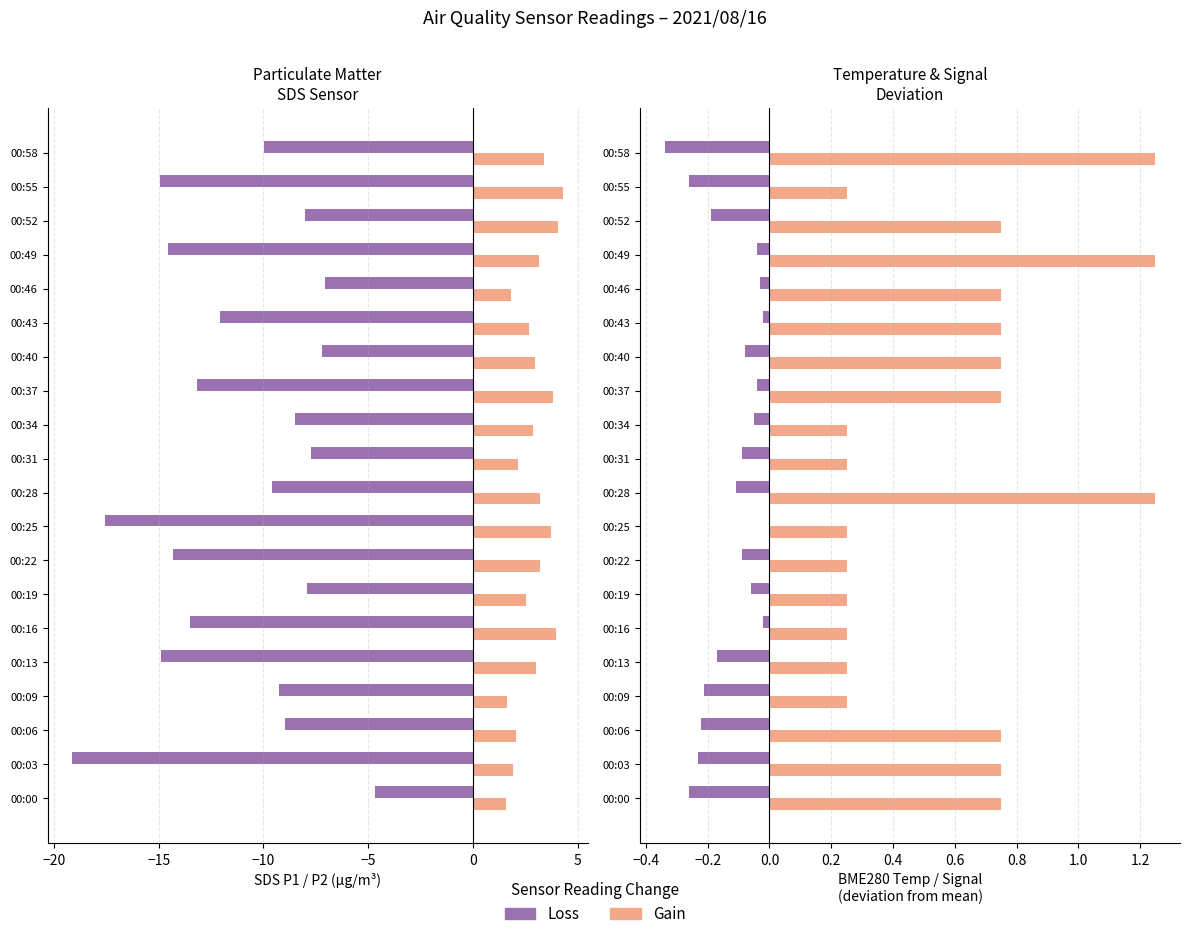

Which series has the widest spread of values?

SDS_P1 (Loss)